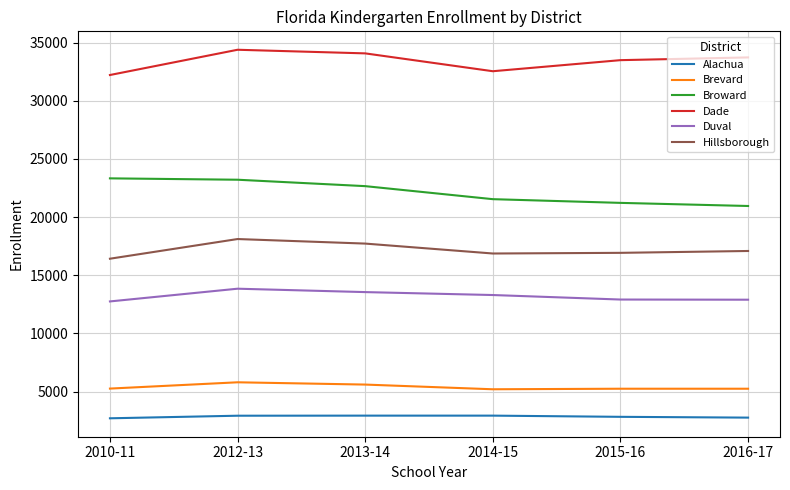

What is the highest value of the Alachua series?

2925